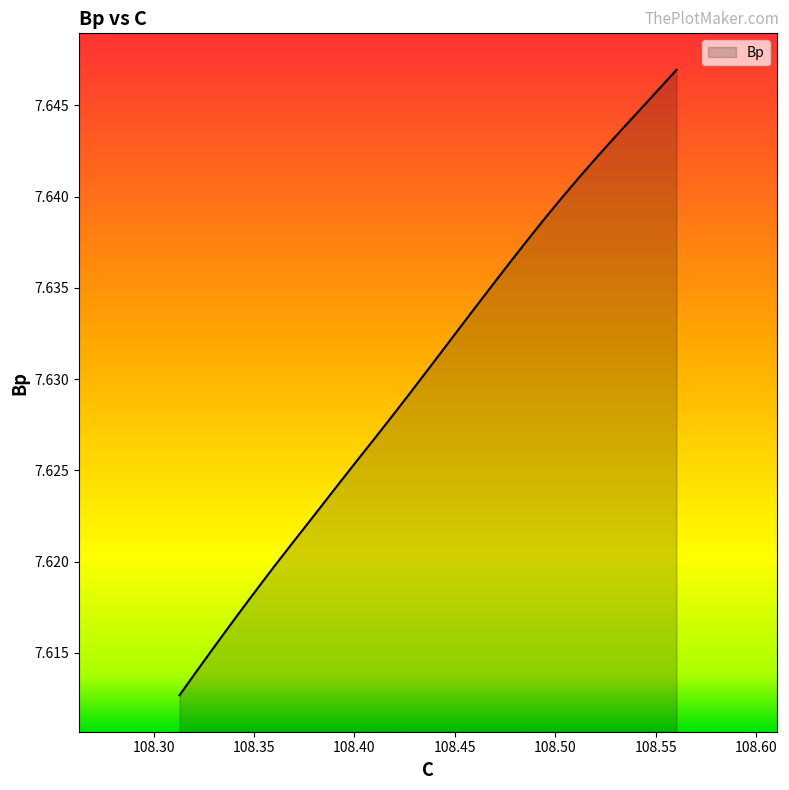

Is this an area chart (filled region under the line)?

Yes